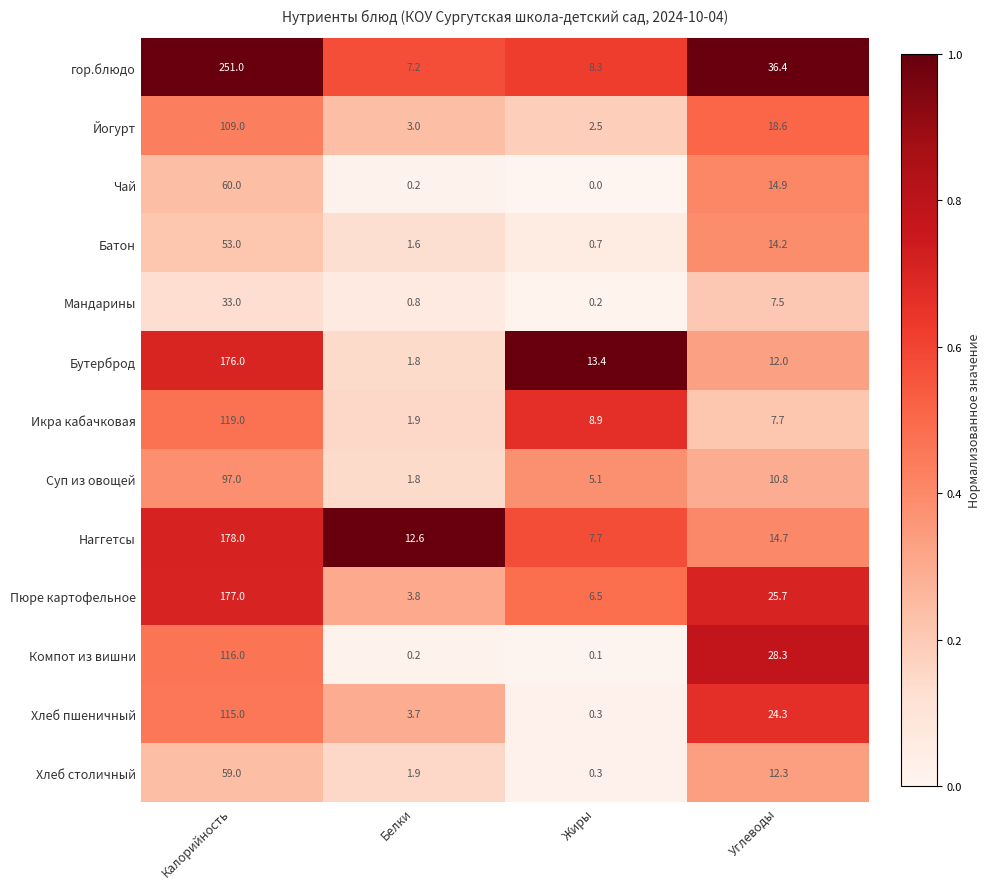

What is the difference between the Бутерброд values at Жиры and Белки?

11.6